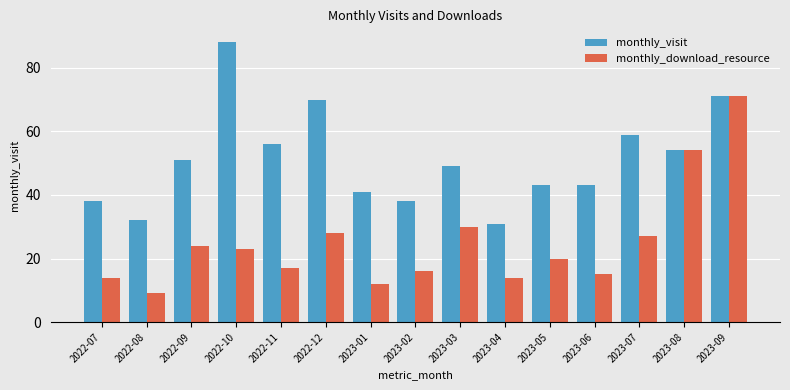

How many bars are there in total?

30